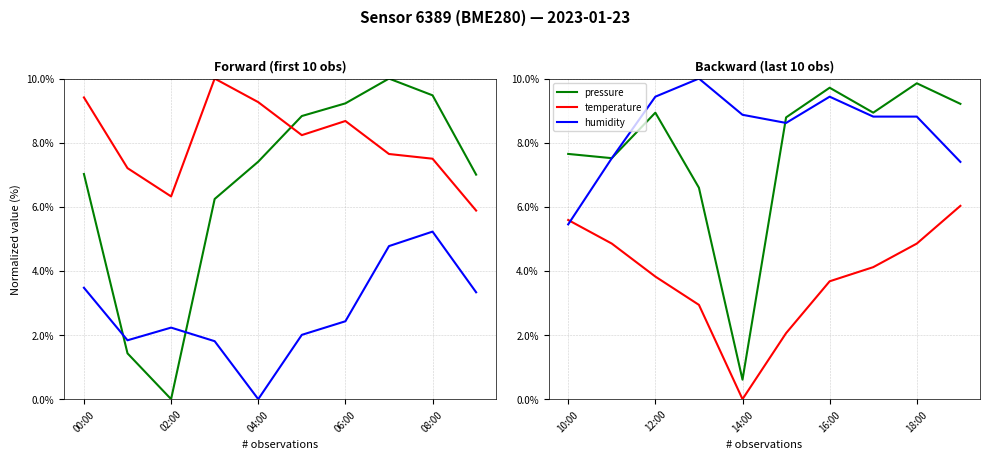

Rank the series by their maximum value, from highest to lowest.

humidity, pressure, temperature